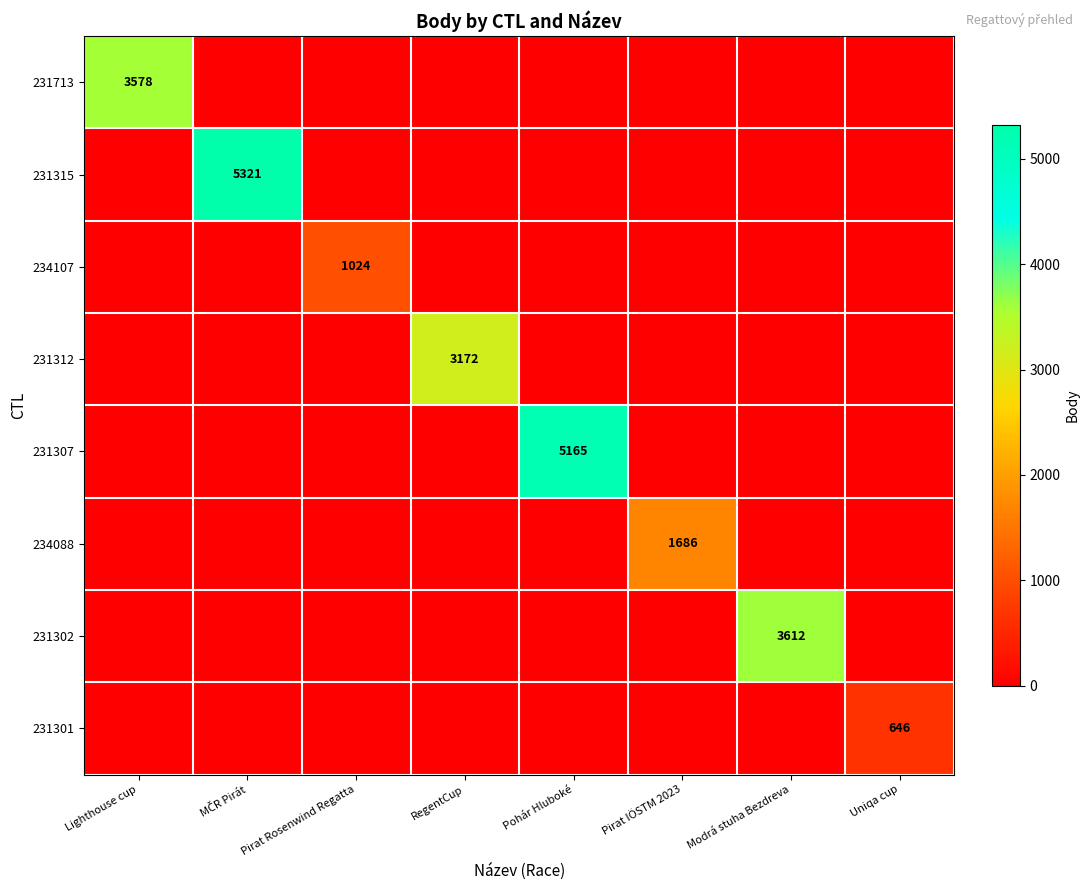

True or false: 231312 has a value of 3172 at RegentCup.

True